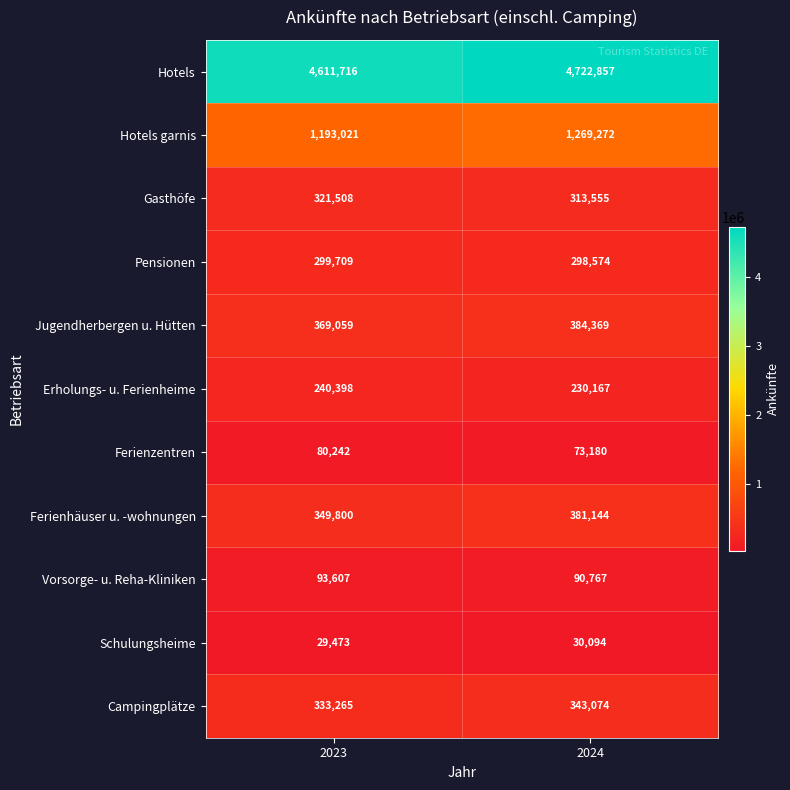

What is the highest value of the Campingplätze series?

343074